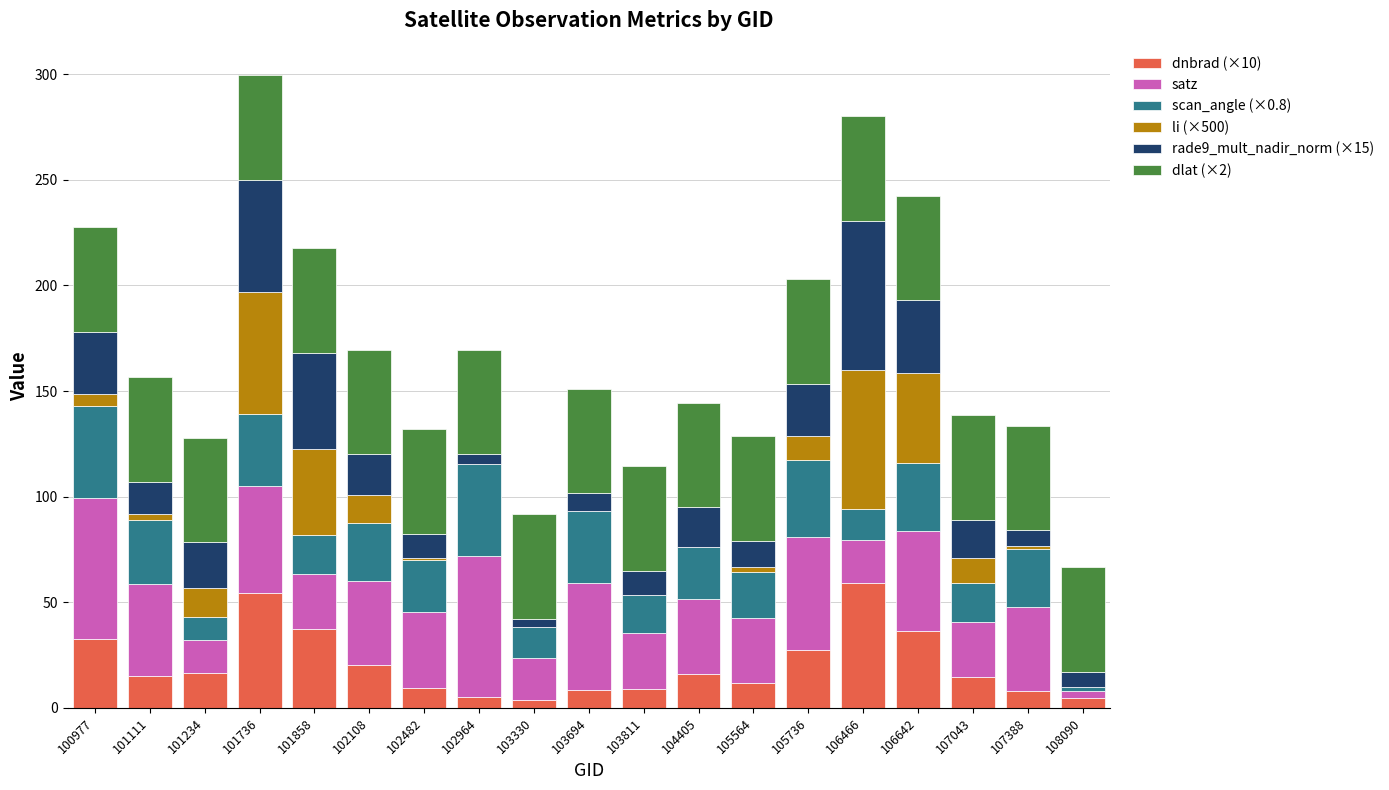

Between 107388 and 102482, which is larger?

102482